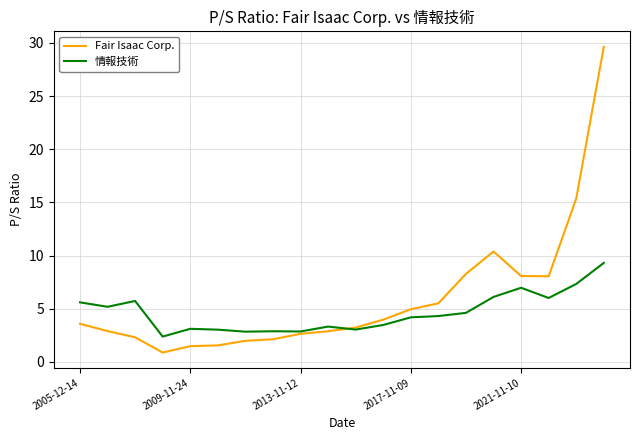

List the series in order of their peak value, lowest first.

情報技術, Fair Isaac Corp.